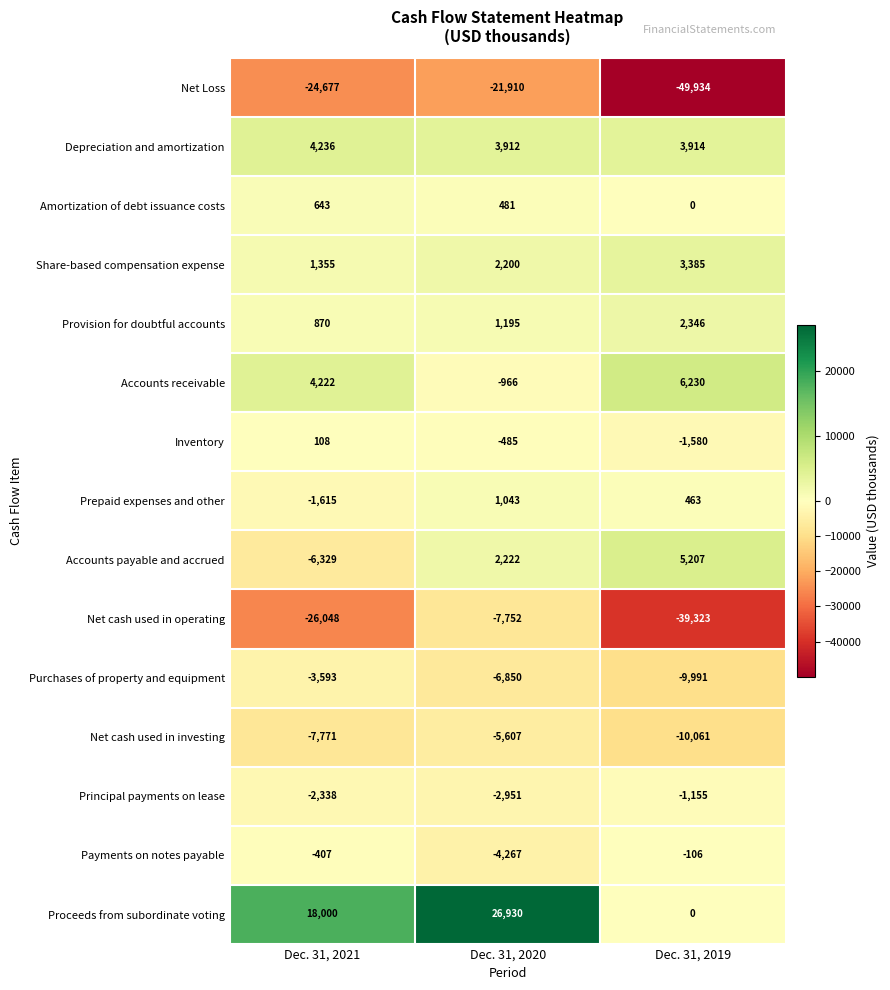

At which category is the sum across all series the highest?

Dec. 31, 2020